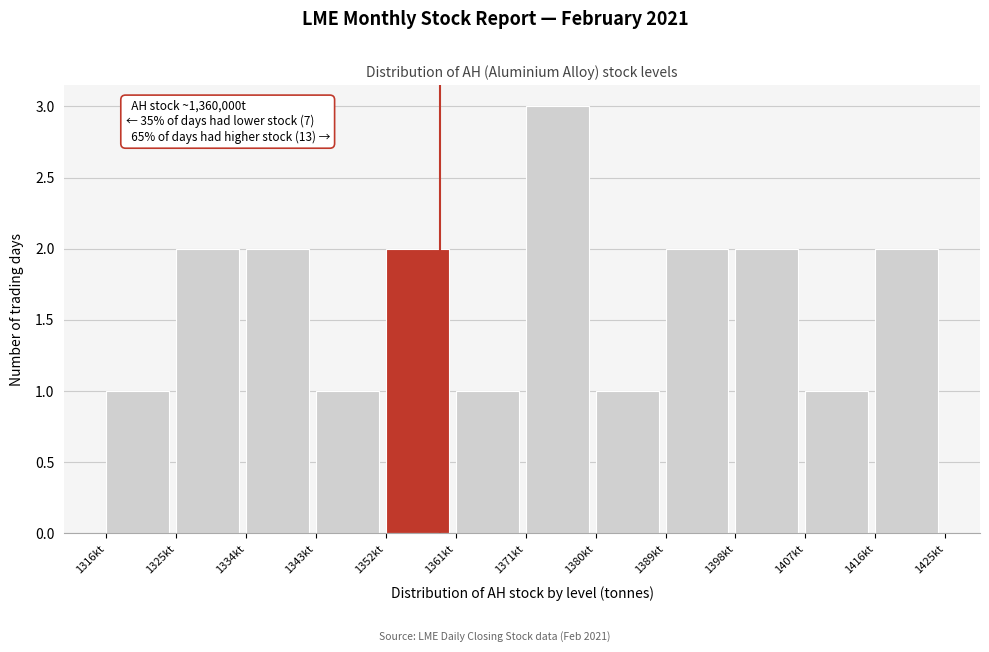

Reading left to right, what are all the values shown in this chart?

1316kt=1	1325kt=2	1334kt=2	1343kt=1	1352kt=2	1361kt=1	1371kt=3	1380kt=1	1389kt=2	1398kt=2	1407kt=1	1416kt=2